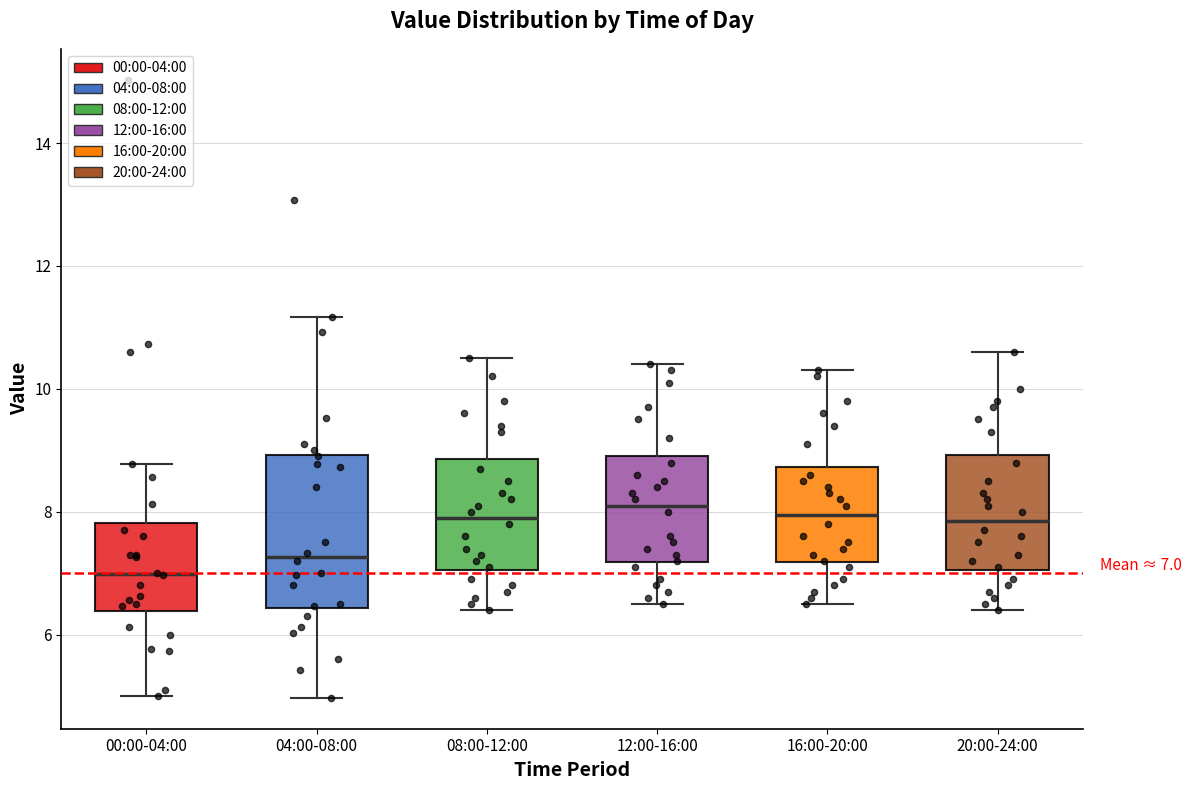

Which box is the tallest, from its lower edge to its upper edge?

04:00-08:00